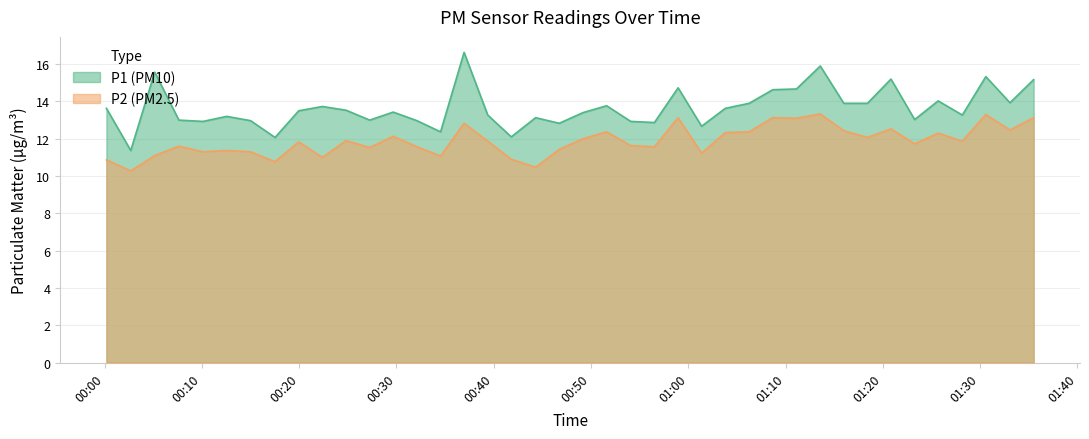

True or false: P2 has more than 1 interior local peaks.

True